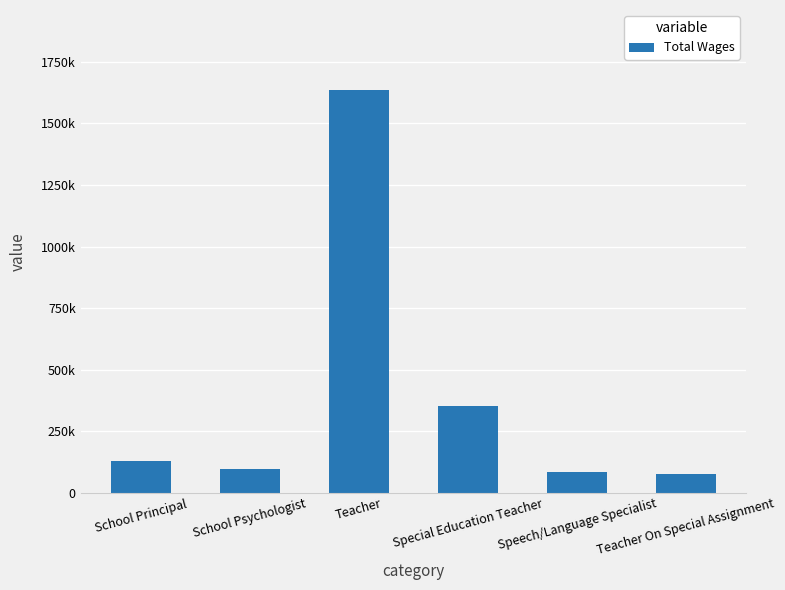

What is the change in value from Teacher to Special Education Teacher?

-1283441